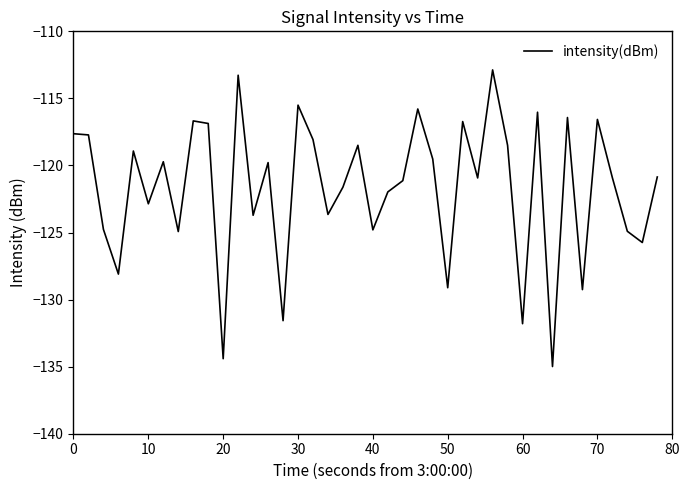

What is the greatest value displayed?

-112.9